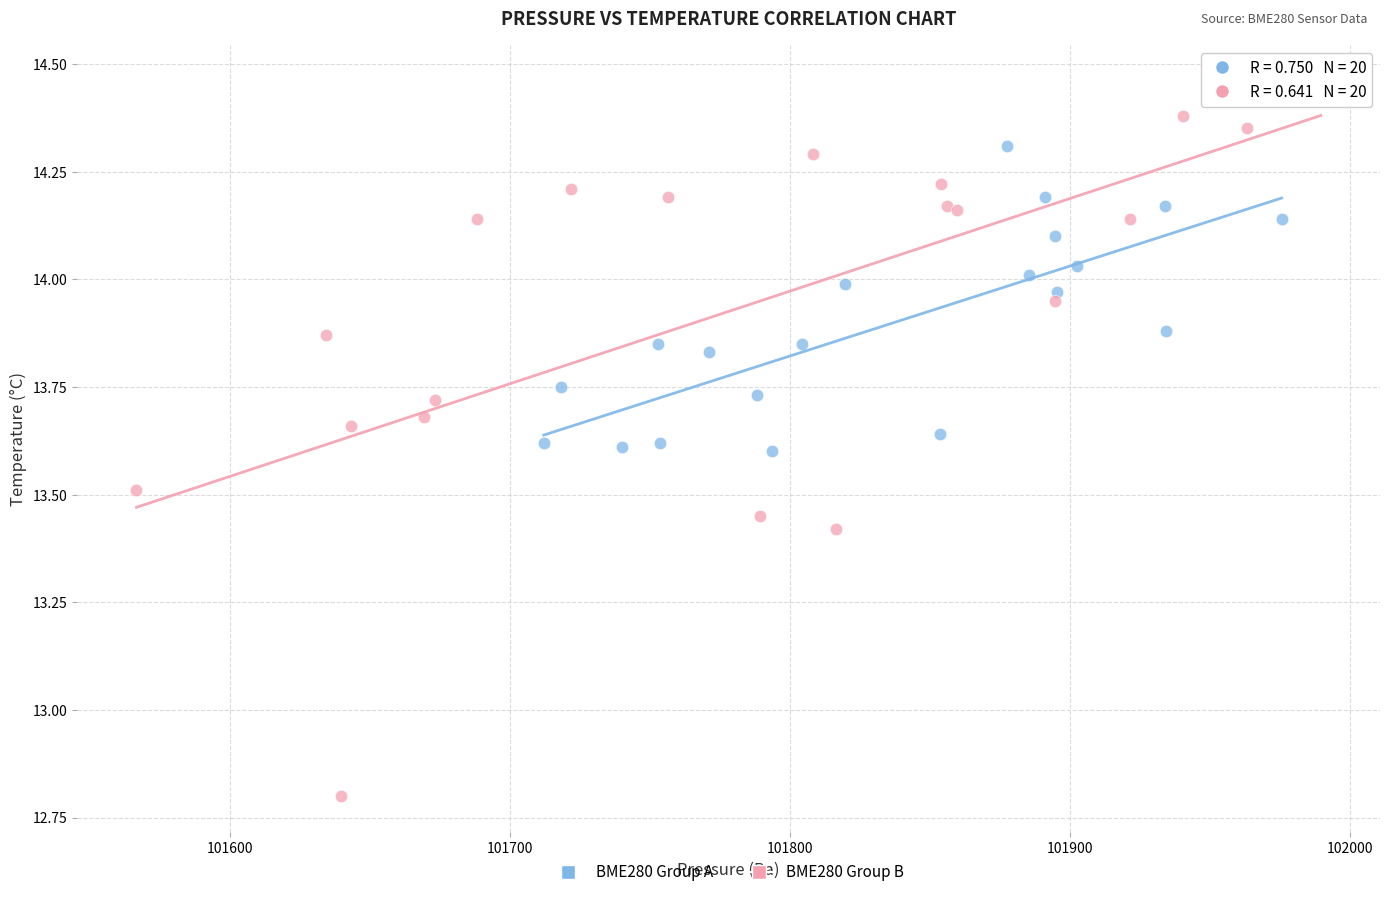

Which series has the widest spread of Y values?

BME280 Group B